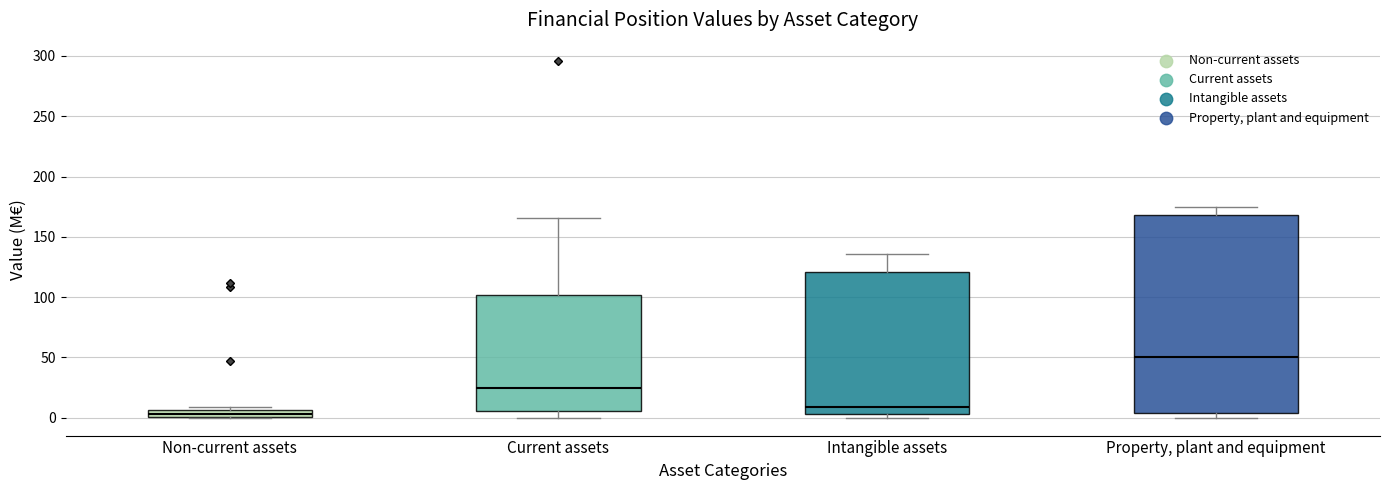

Where does the upper whisker of the box for Property, plant and equipment end on the y-axis? The values are not printed on the chart, so give them approximately, as read against the axis.

175